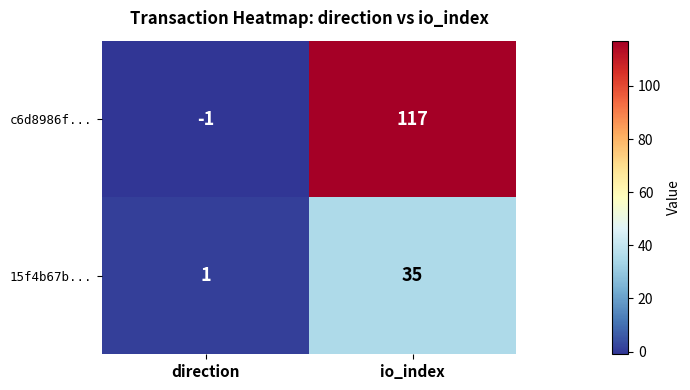

At how many categories does at least one series exceed 32?

1